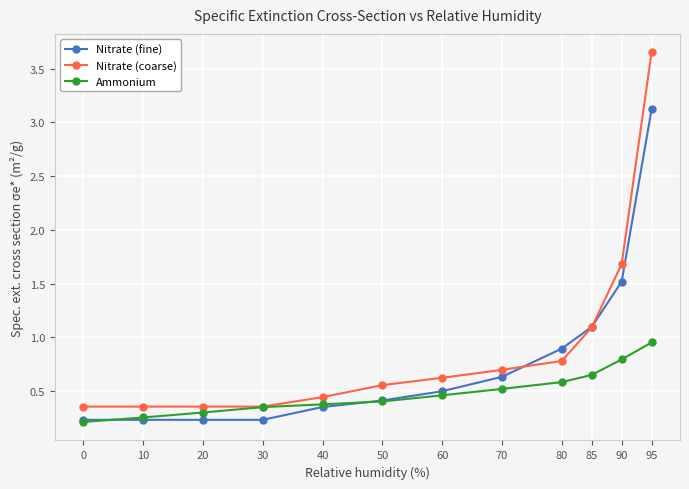

The value of Nitrate (fine) at 50 is 0.6. True or false?

False